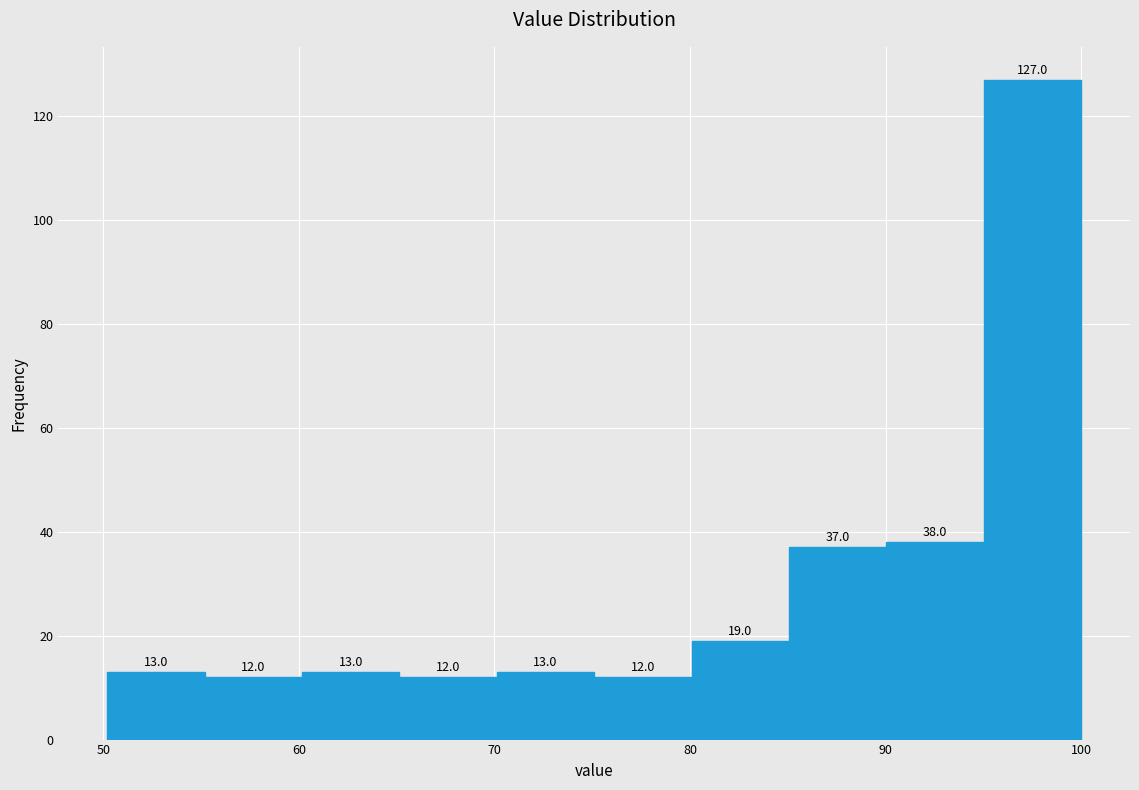

Which range on the x-axis has the tallest bar?

95 to 100